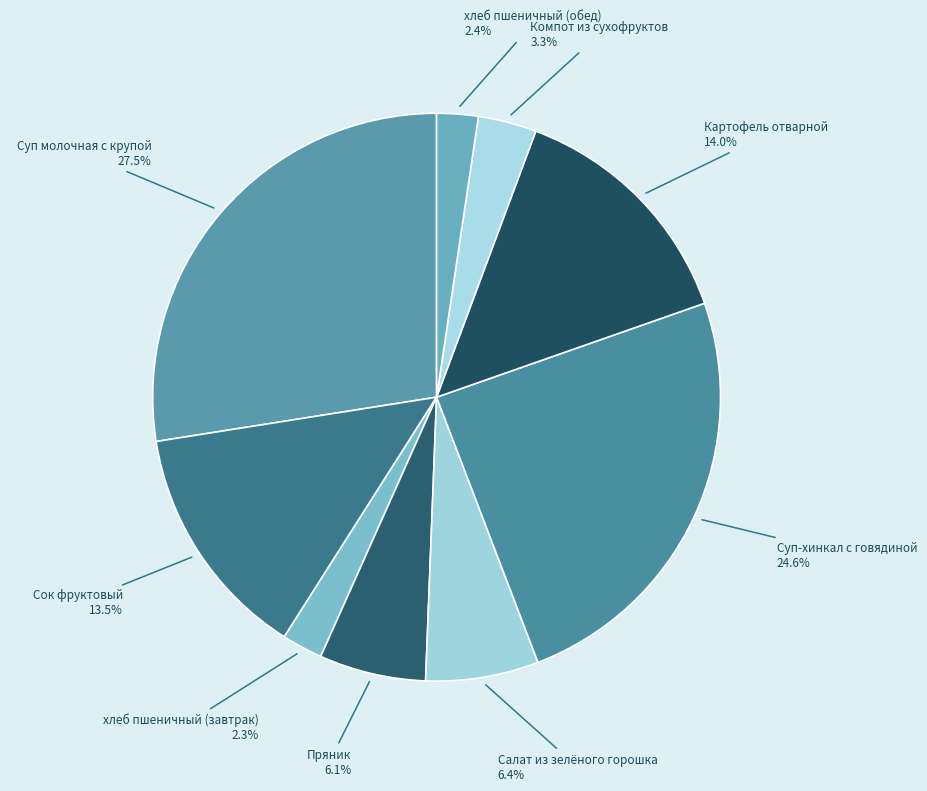

Count the number of slices in the pie.

9